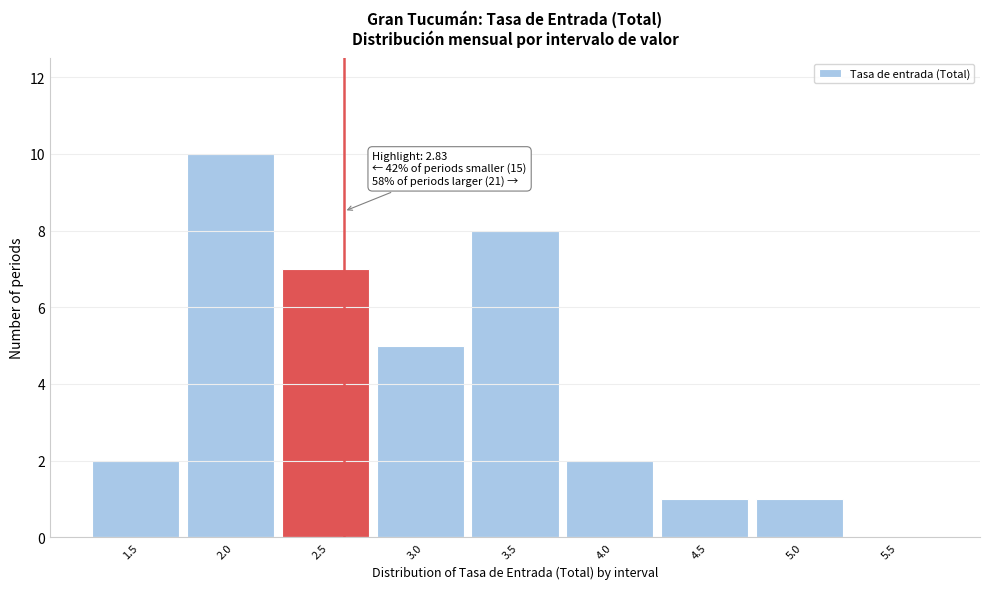

Reading left to right, what are all the values shown in this chart?

1.5=2	2.0=10	2.5=7	3.0=5	3.5=8	4.0=2	4.5=1	5.0=1	5.5=0